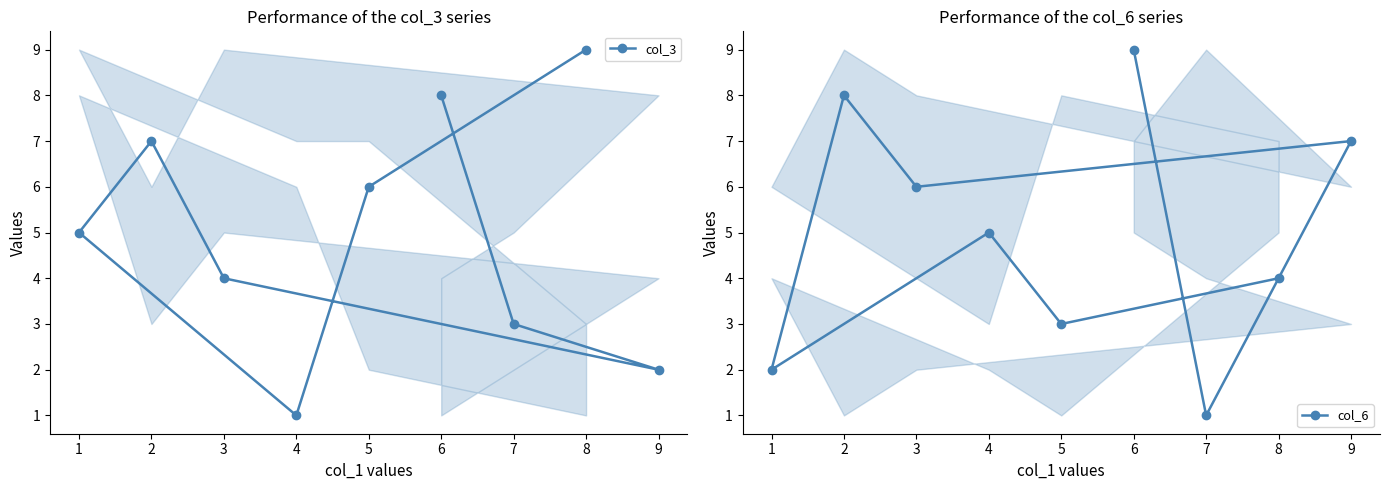

Is it true that col_3 equals 0 at 6?

False